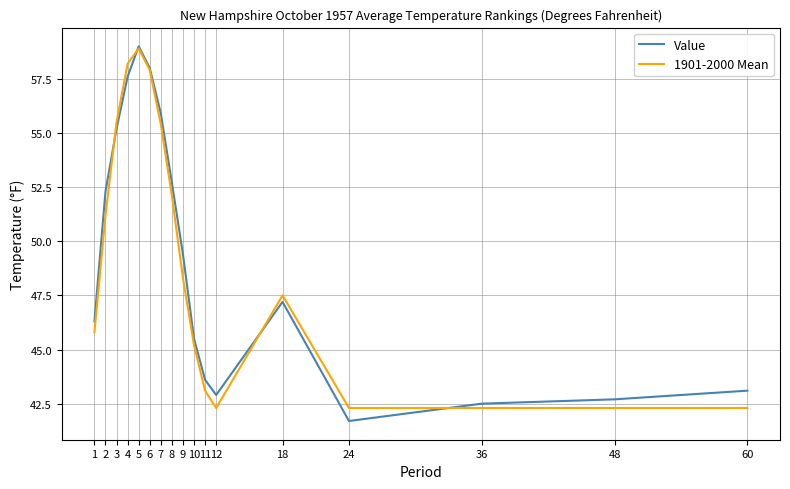

Where is Value nearest to the value 50?

9